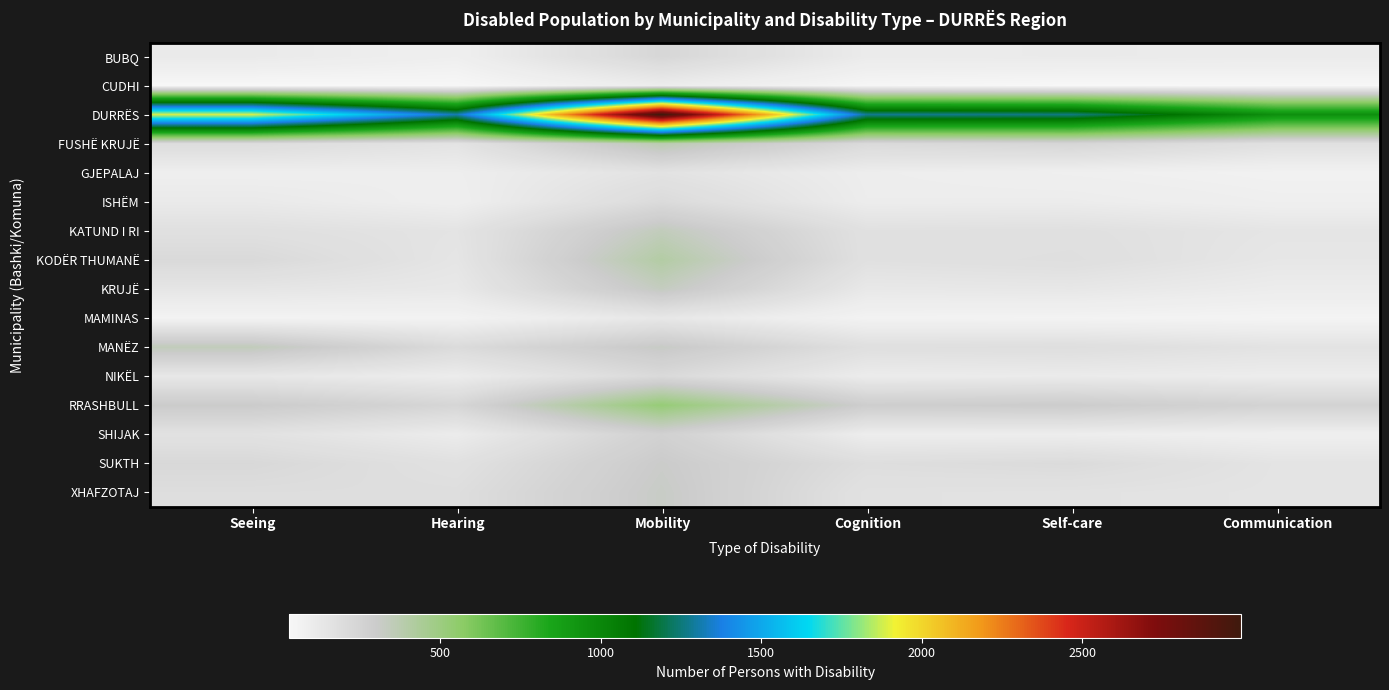

At how many categories does at least one series exceed 807?

6